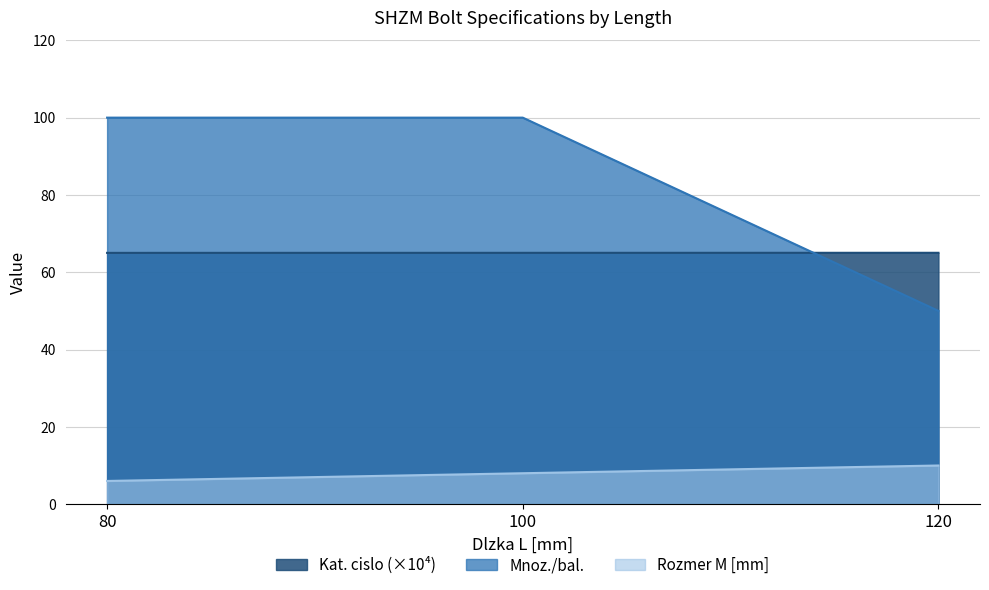

What is the spread (max minus min) of values at 80?

94.0